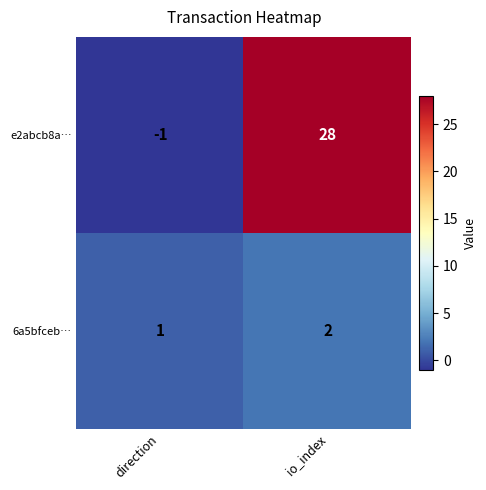

What is the average value of the e2abcb8a… series?

14